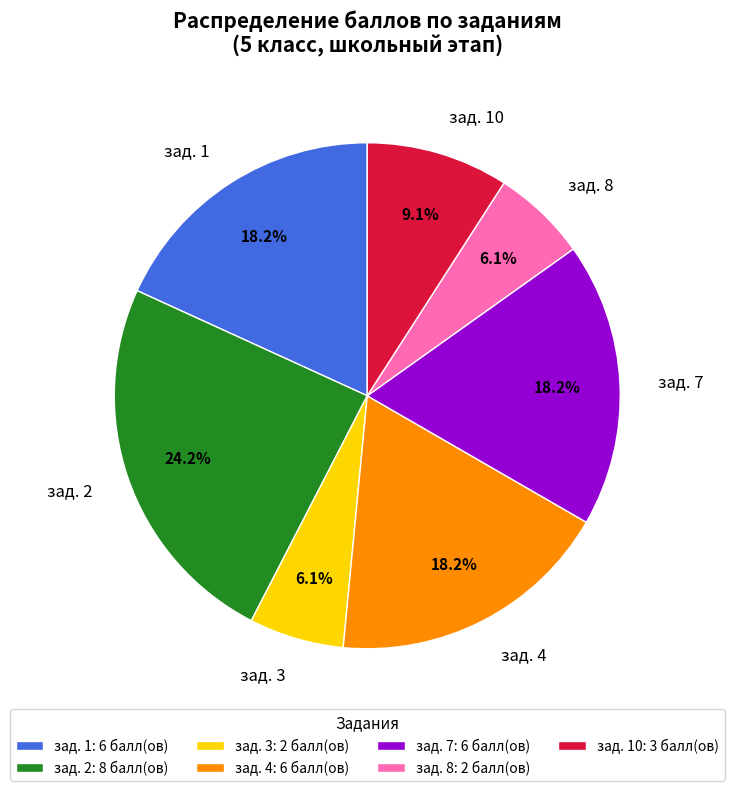

Is there a majority slice in this chart?

No